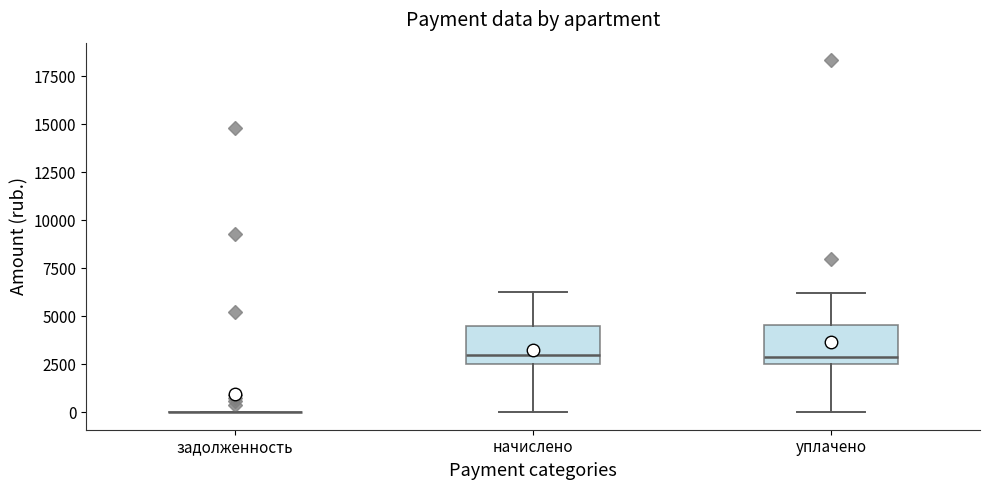

Reading left to right, read every box against the y-axis: the position of its median line, the range the box covers, and the ends of its whiskers. The values are not printed on the chart, so give them approximately, as read against the axis.

задолженность: box collapsed to a line at 0, whiskers 0 to 0
начислено: median 3000, box 2500 to 4500, whiskers 0 to 6000
уплачено: median 3000, box 2500 to 4500, whiskers 0 to 6000